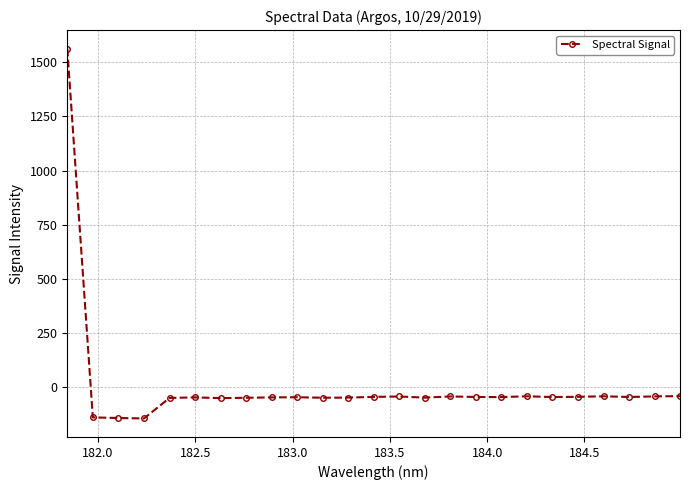

What is the difference between the maximum and minimum values?

1710.0